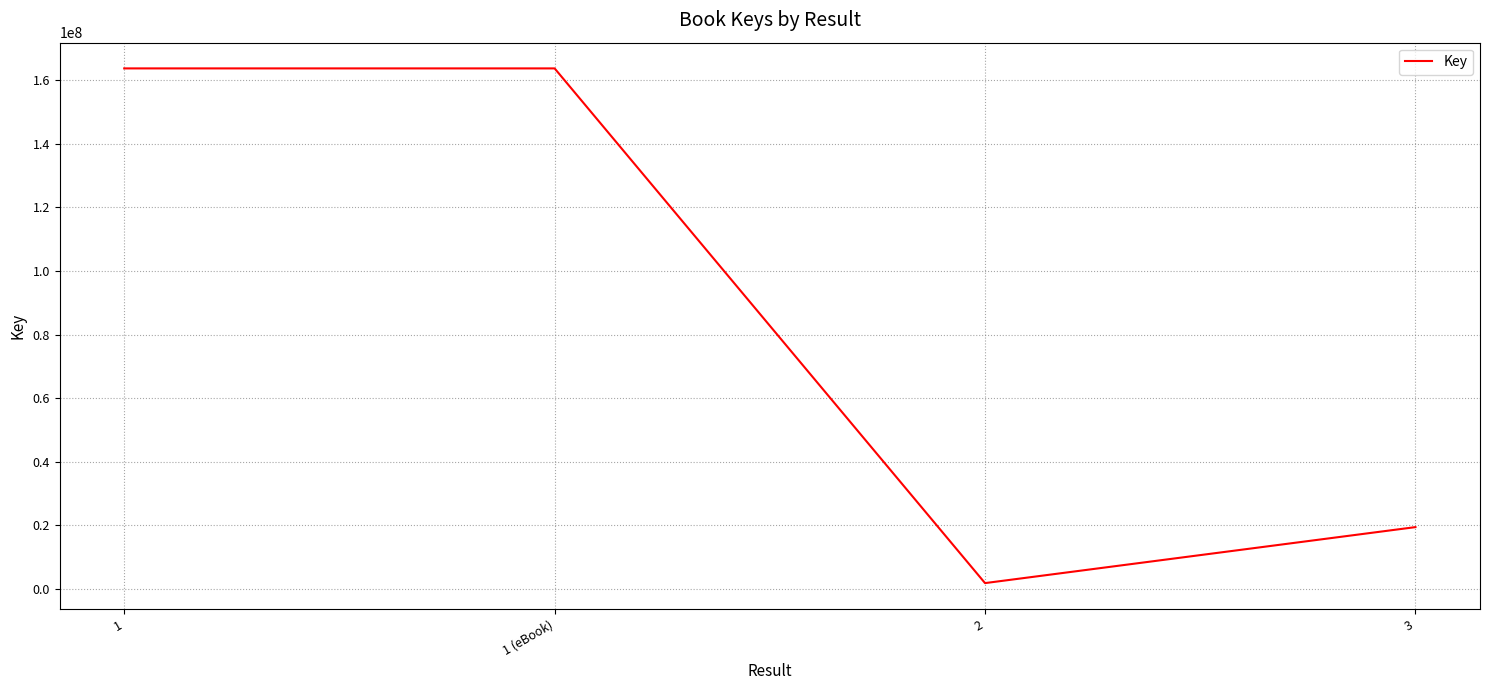

Where is the data nearest to the value 82760875?

3